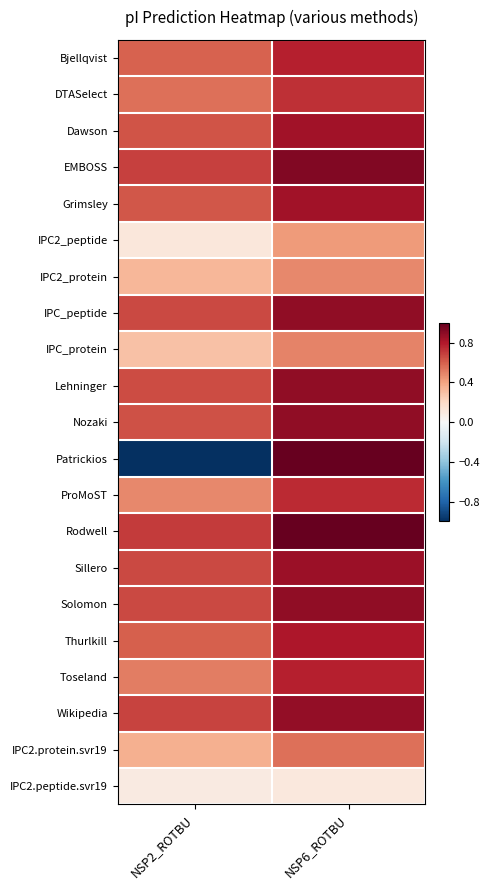

At how many categories does at least one series exceed 0?

2